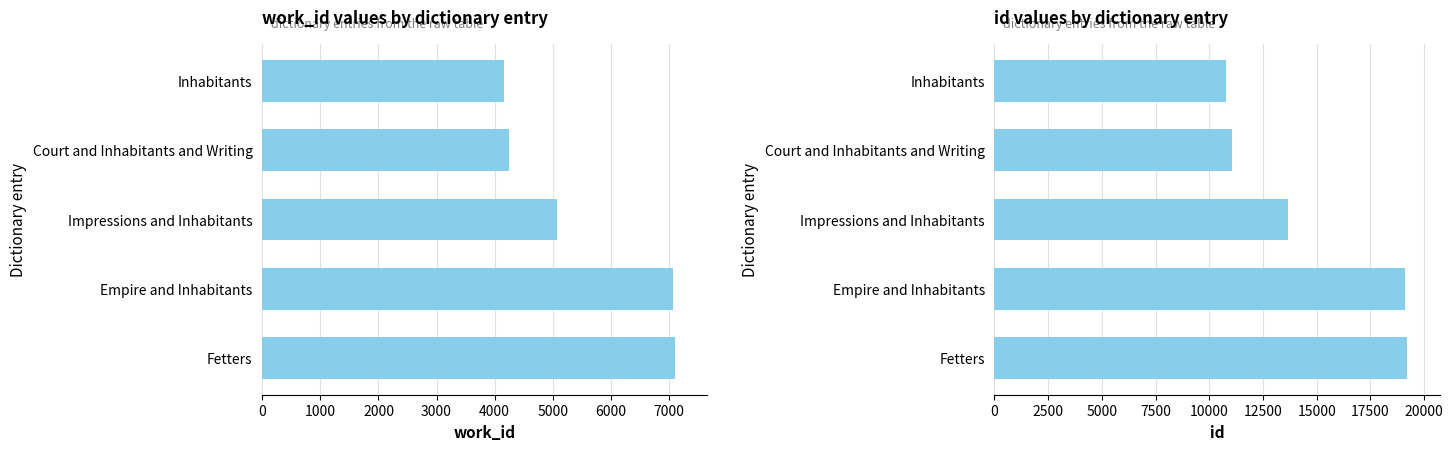

Between Impressions and Inhabitants and Fetters, which is larger?

Fetters